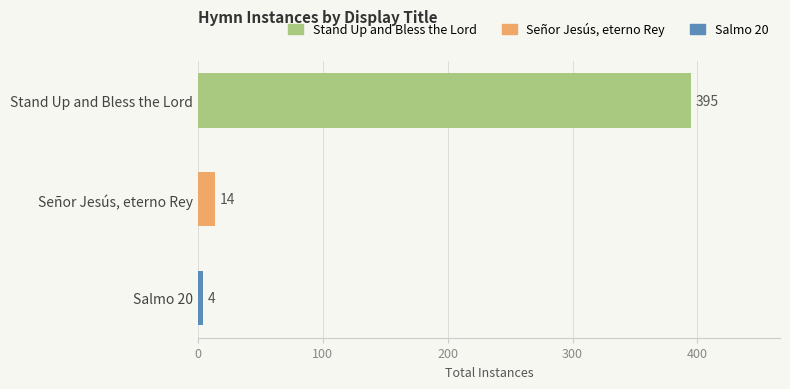

Reading bottom to top, list all the values displayed in this chart.

4	14	395